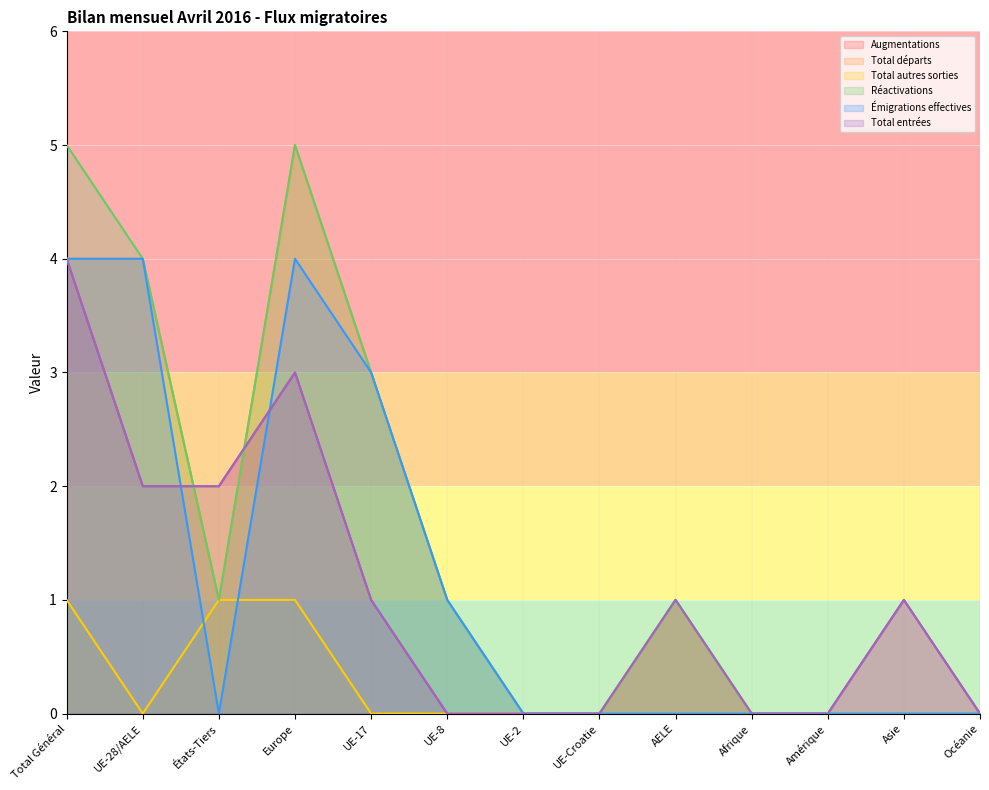

At how many categories does at least one series exceed 1?

5